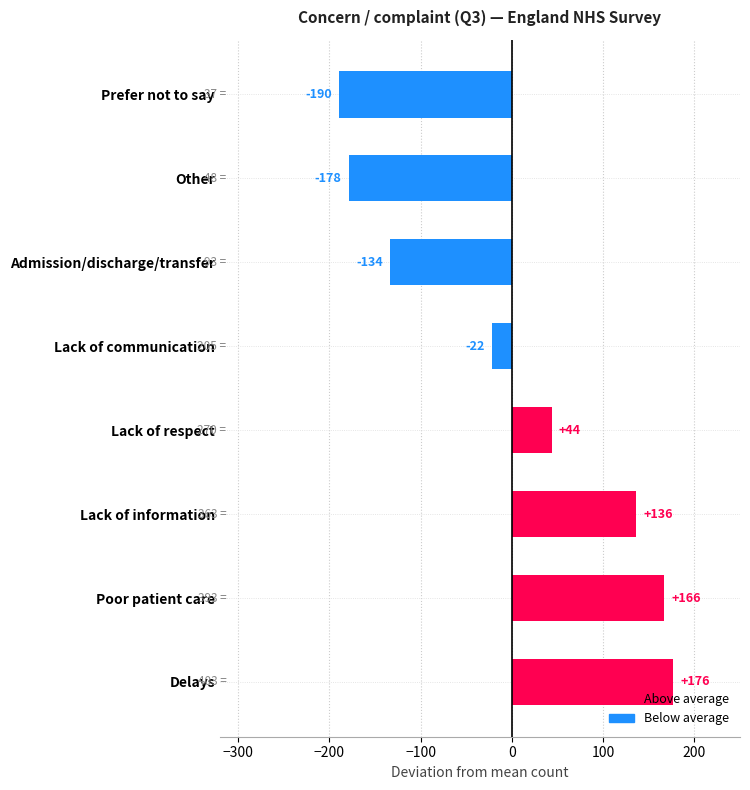

At which label is the value closest to -6?

Lack of communication